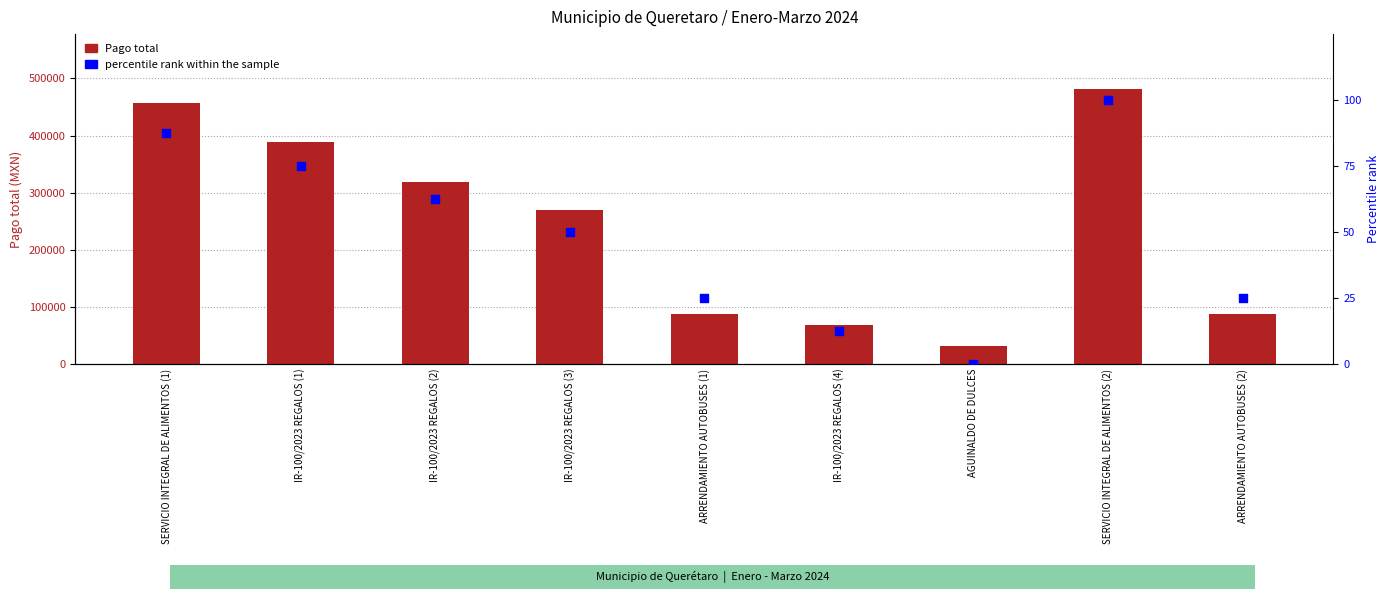

Is the value of percentile rank within the sample at SERVICIO INTEGRAL DE ALIMENTOS (1) greater than the value of Pago total at ARRENDAMIENTO AUTOBUSES (2)?

No